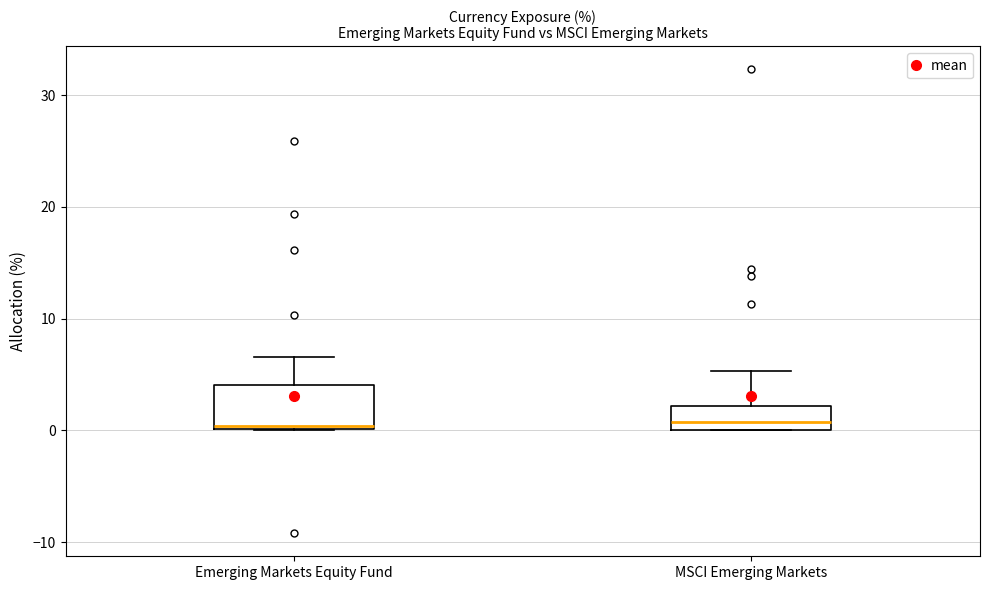

Reading left to right, transcribe this box plot: for each box, give where its median line is, the range the box spans, and where its two whiskers end, as read against the y-axis. The values are not printed on the chart, so give them approximately, as read against the axis.

Emerging Markets Equity Fund: median 0 (just above the box's lower edge), box 0 to 4, whiskers 0 to 7
MSCI Emerging Markets: median 1, box 0 to 2, whiskers 0 to 5